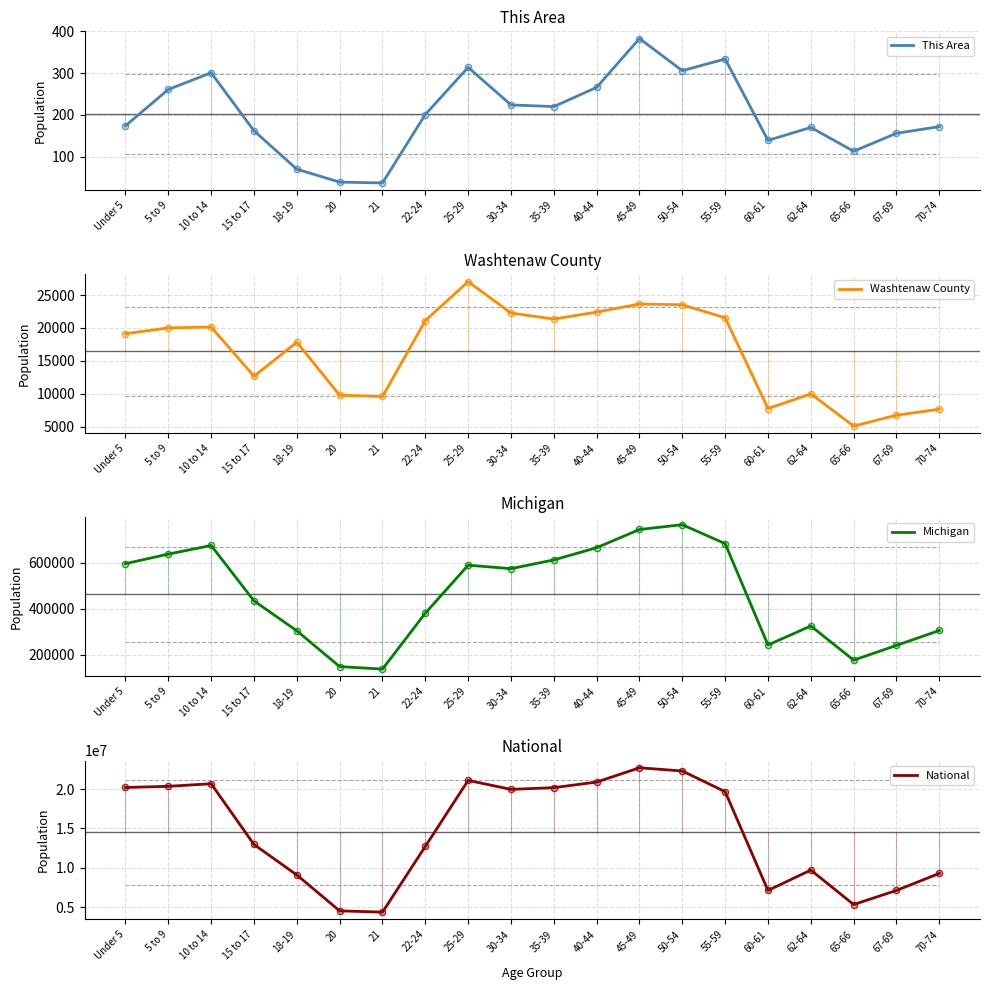

Which series contains the highest Y value?

National